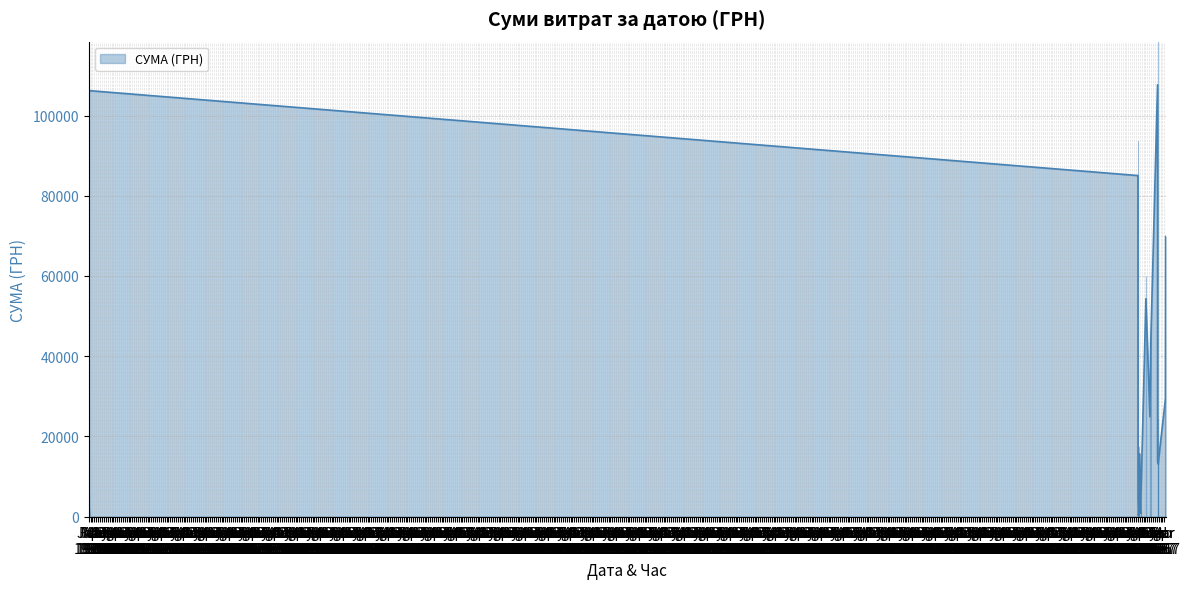

What is the average value?

18905.9